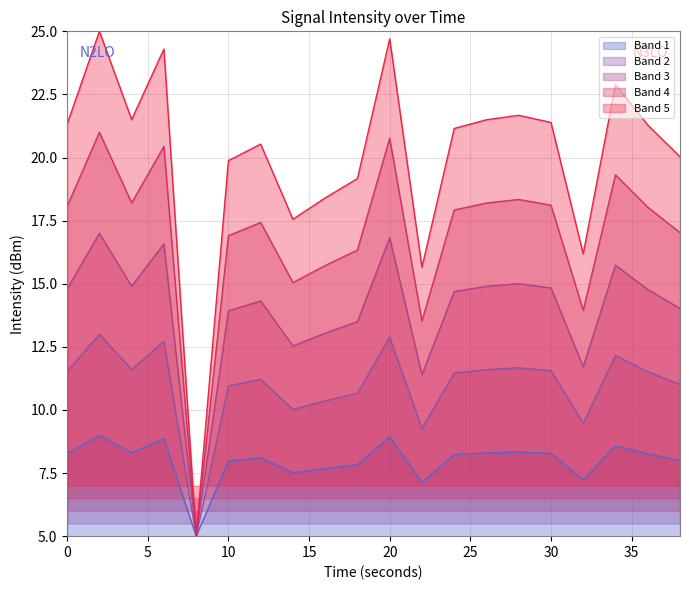

How many lines are shown in the chart?

5